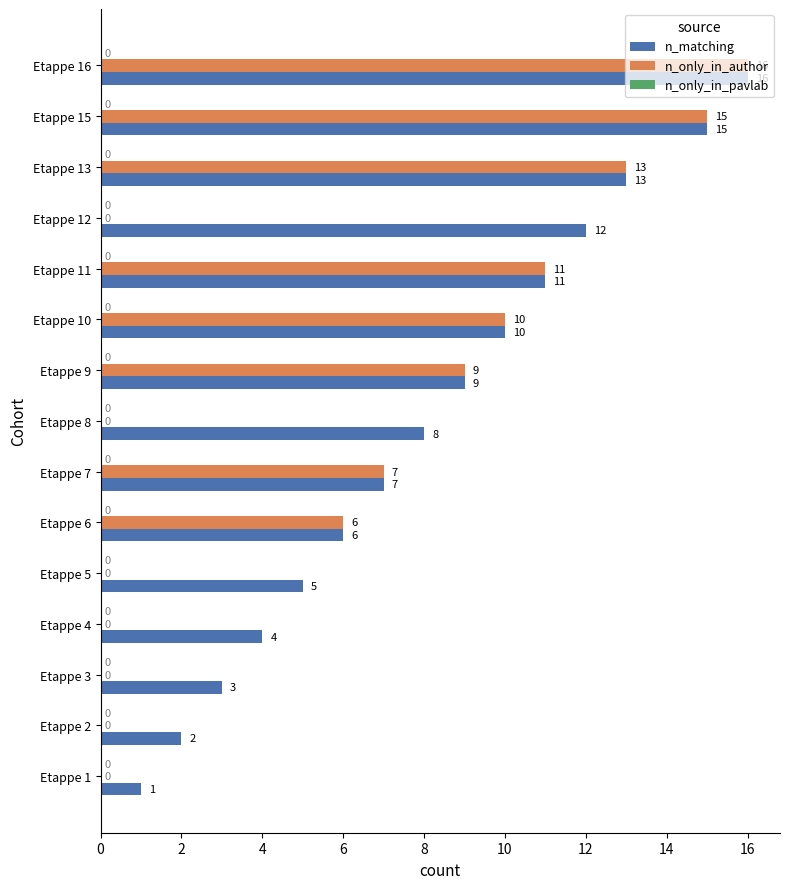

Which series has the largest total across all categories?

n_matching